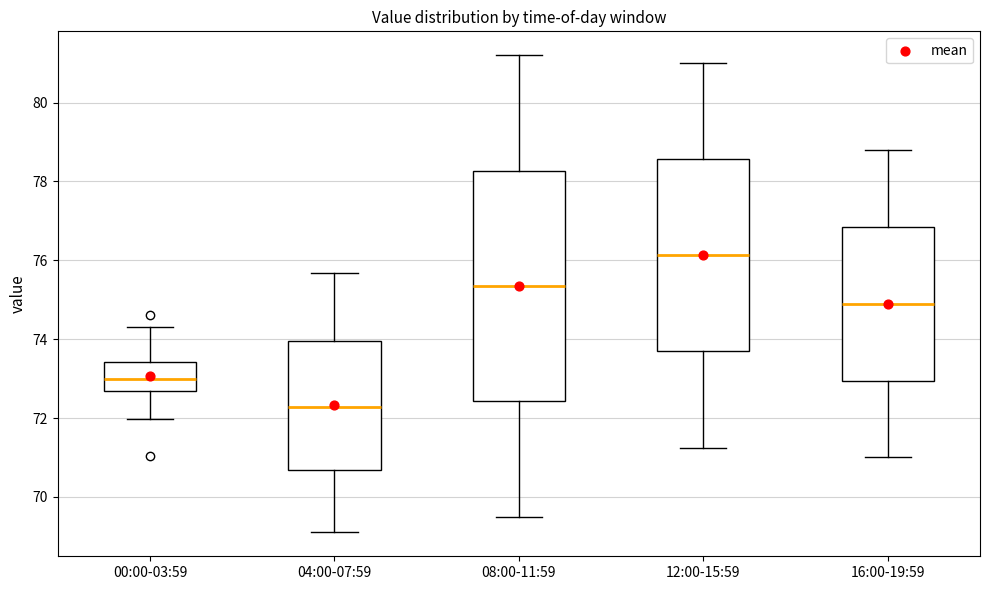

Reading left to right, read every box against the y-axis: the position of its median line, the range the box covers, and the ends of its whiskers. The values are not printed on the chart, so give them approximately, as read against the axis.

00:00-03:59: median 73.0, box 72.6 to 73.4, whiskers 72.0 to 74.4
04:00-07:59: median 72.2, box 70.6 to 74.0, whiskers 69.2 to 75.6
08:00-11:59: median 75.4, box 72.4 to 78.2, whiskers 69.6 to 81.2
12:00-15:59: median 76.2, box 73.6 to 78.6, whiskers 71.2 to 81.0
16:00-19:59: median 75.0, box 73.0 to 76.8, whiskers 71.0 to 78.8